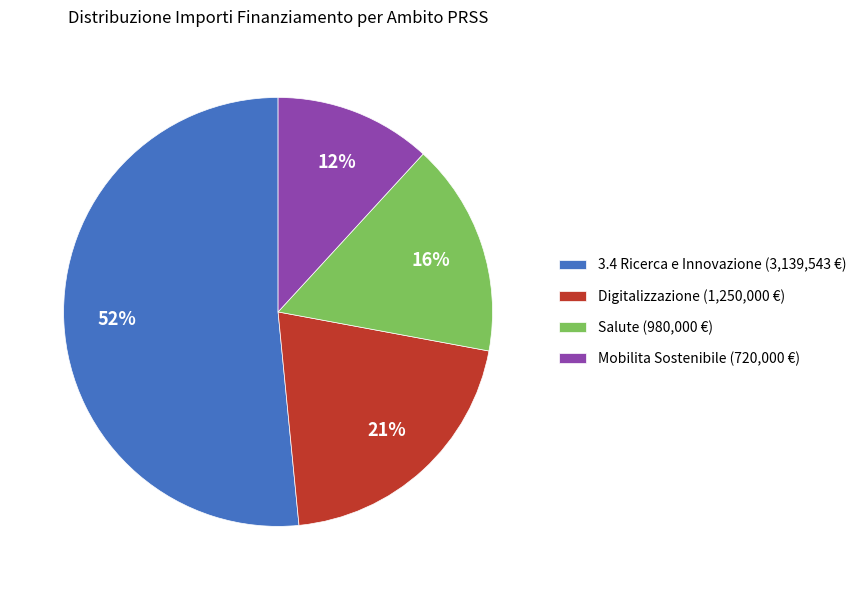

What is the ratio of the value at Digitalizzazione (1,250,000 €) to the value at 3.4 Ricerca e Innovazione (3,139,543 €)?

0.4